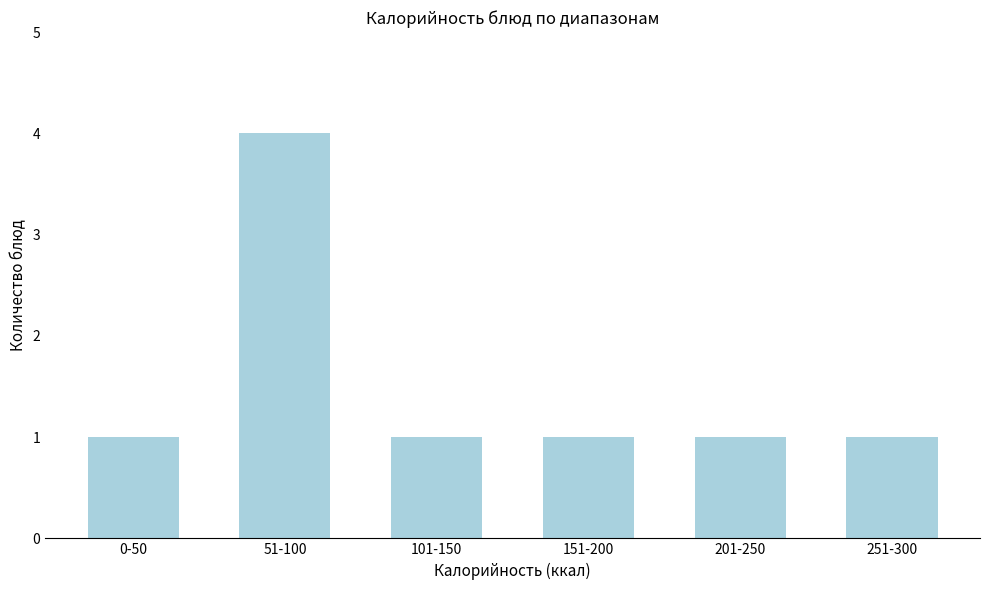

Reading right to left, list all the values displayed in this chart.

251-300=1	201-250=1	151-200=1	101-150=1	51-100=4	0-50=1